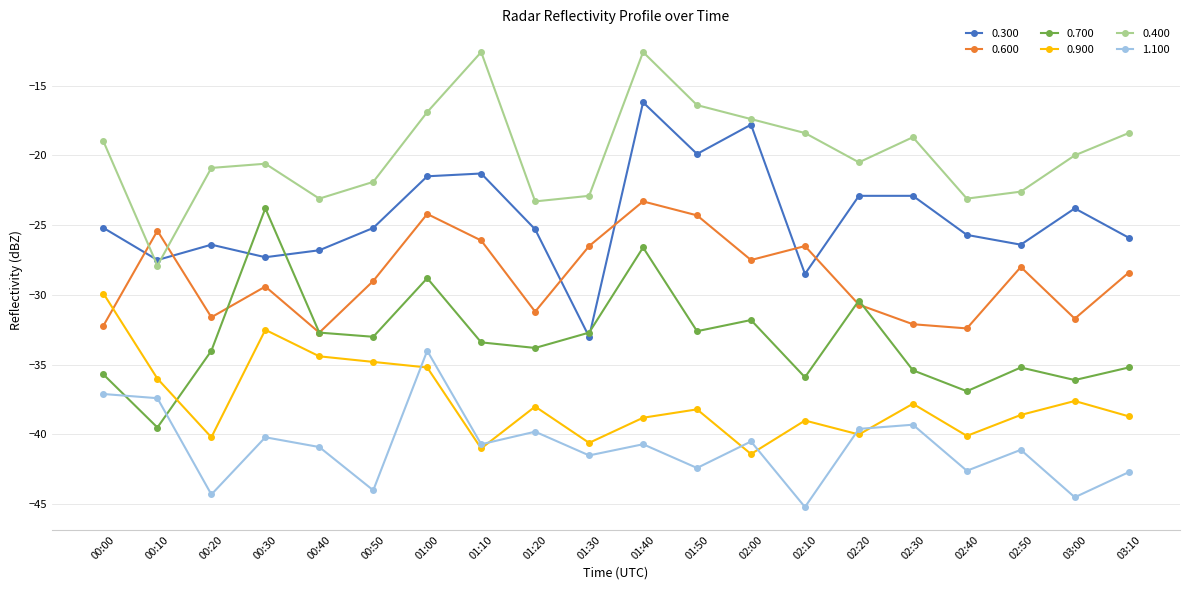

Between 01:10 and 03:10, which series saw the biggest shift?

0.400